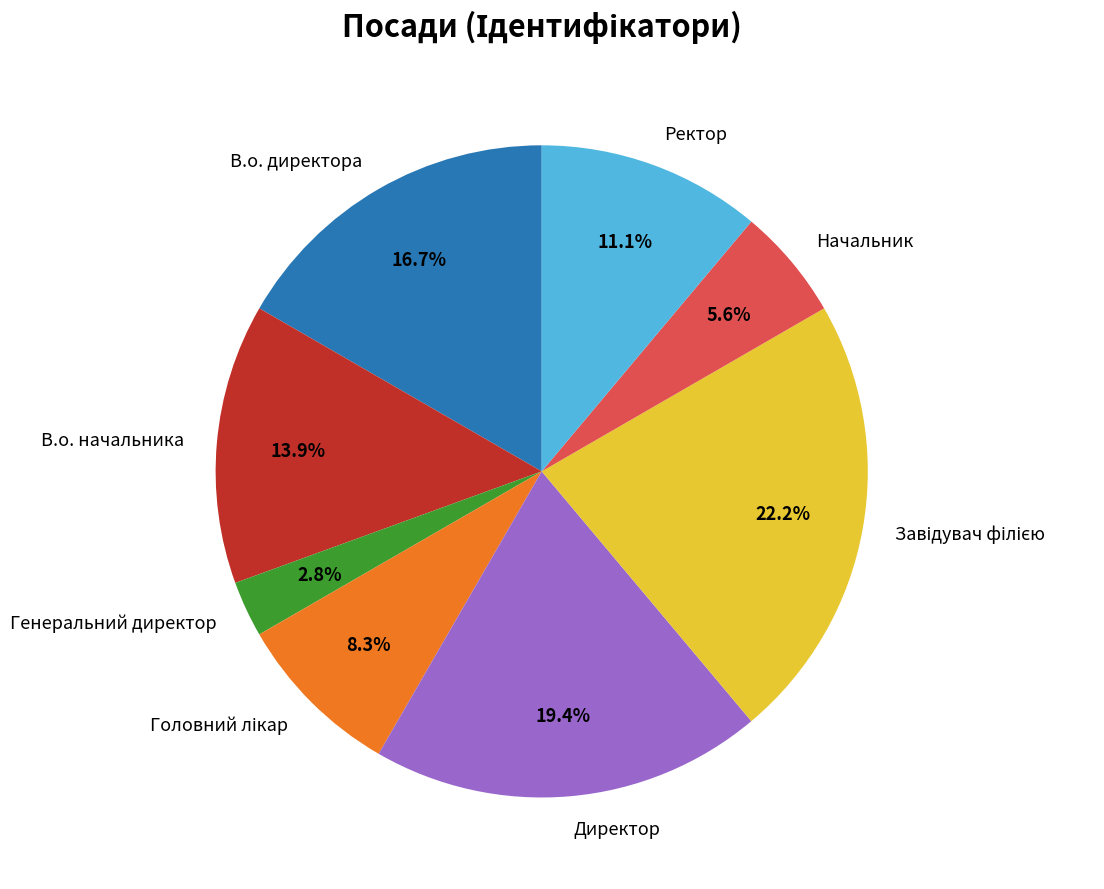

To the nearest percent, what is the difference between the largest and smallest slice percentages?

19%